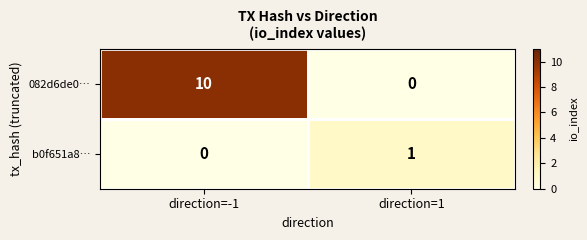

Which series has the largest total across all categories?

082d6de0…